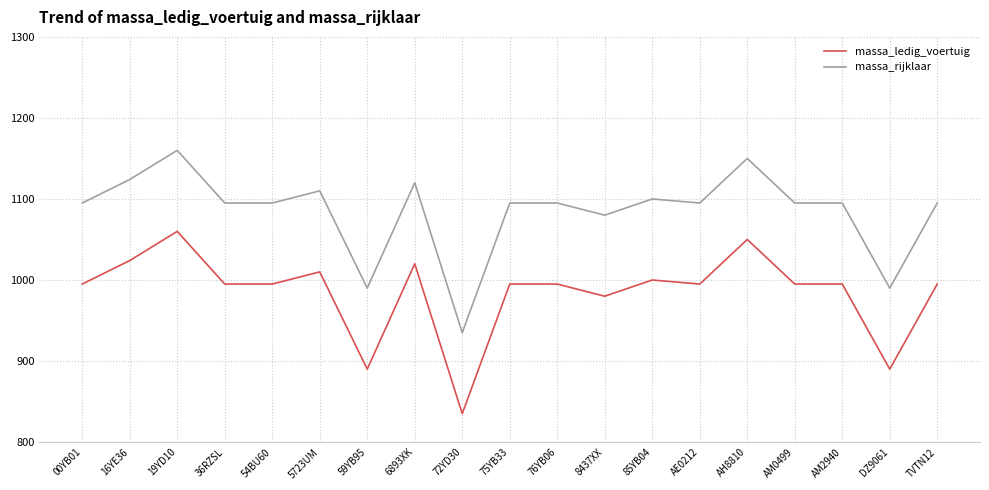

Where is massa_ledig_voertuig nearest to the value 947?

8437XX